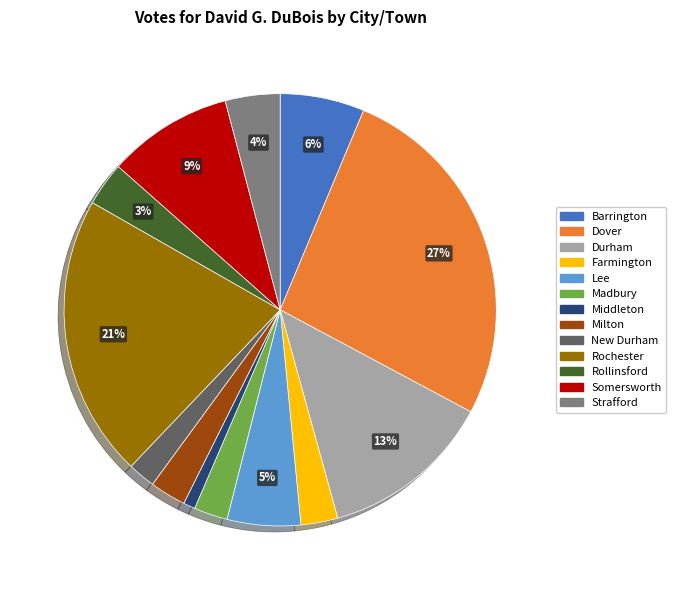

To the nearest percent, what is the difference between the largest and smallest slice percentages?

26%